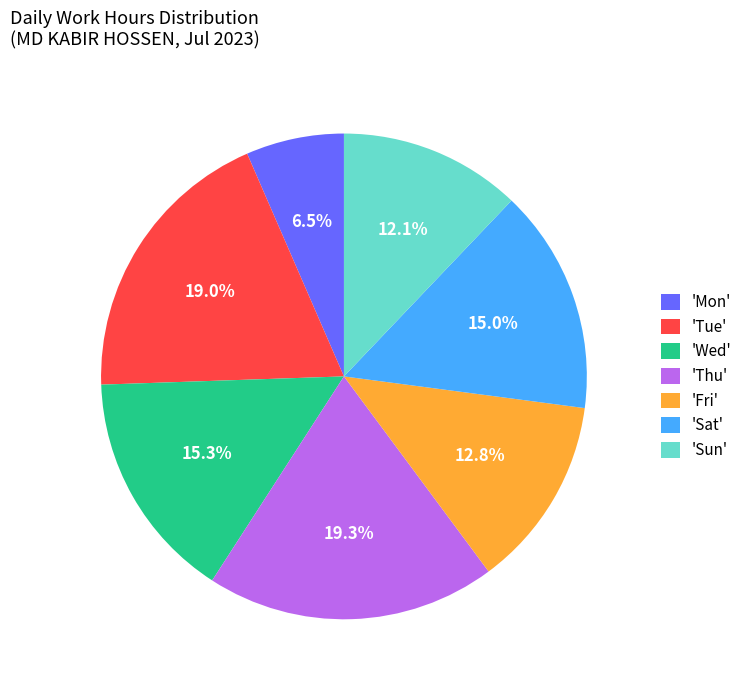

Which slice is the smallest?

'Mon'